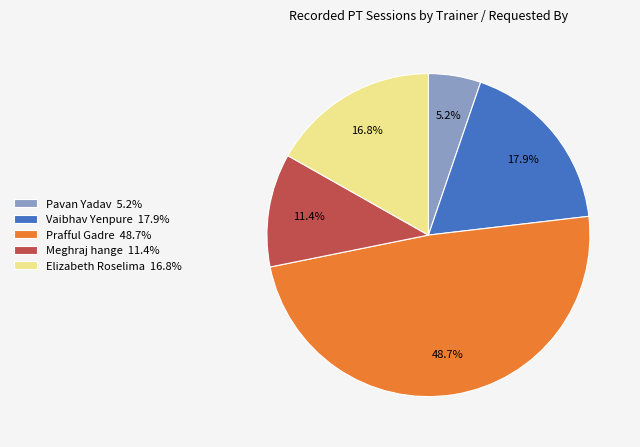

Between Elizabeth Roselima 16.8% and Prafful Gadre 48.7%, which is larger?

Prafful Gadre 48.7%